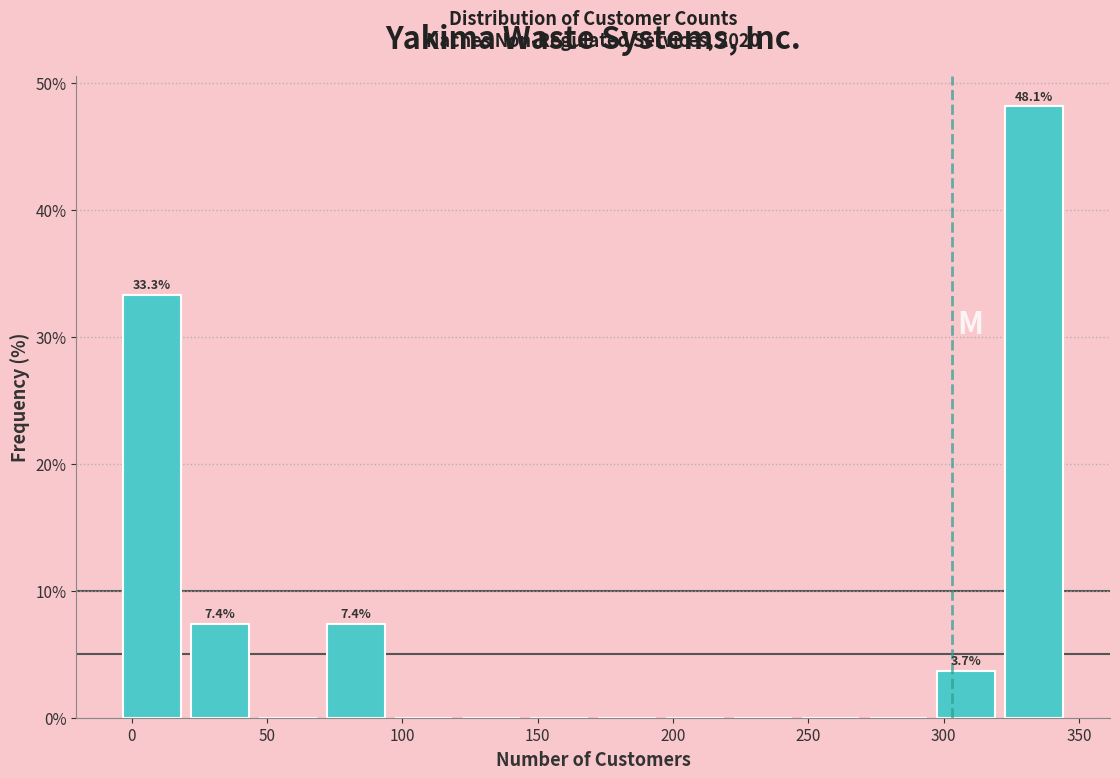

Which range on the x-axis has the tallest bar?

320 to 345